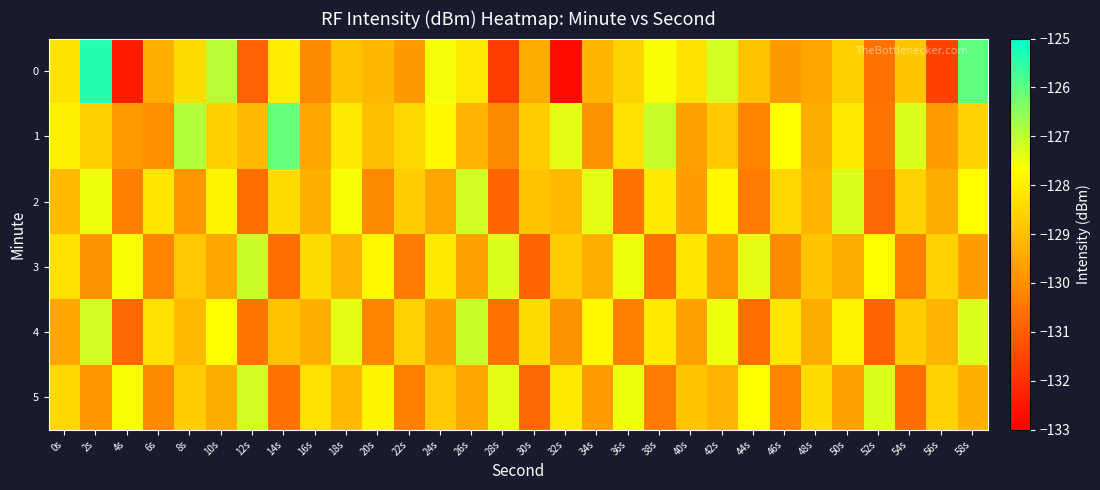

At how many categories does at least one series exceed -128?

23